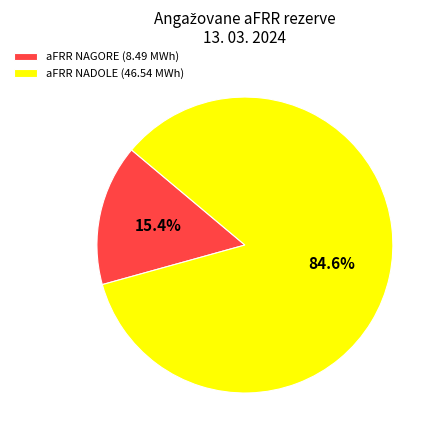

Rank the categories by value from highest to lowest.

aFRR NADOLE (46.54 MWh), aFRR NAGORE (8.49 MWh)